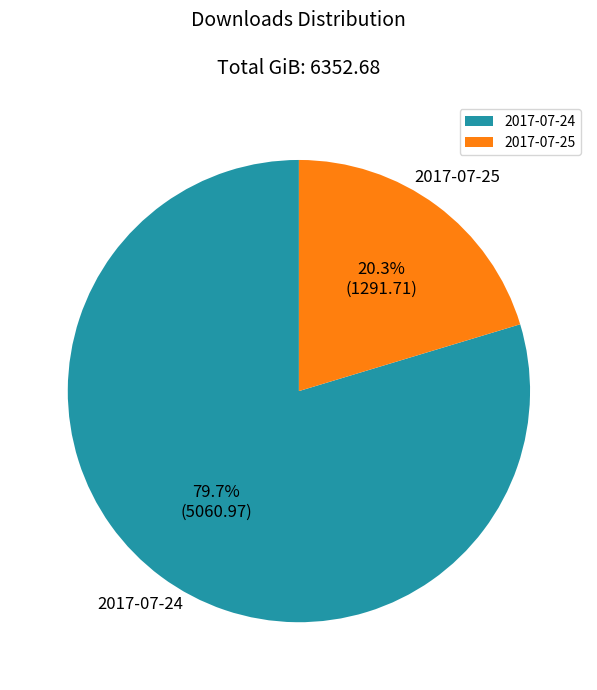

Count the number of slices in the pie.

2